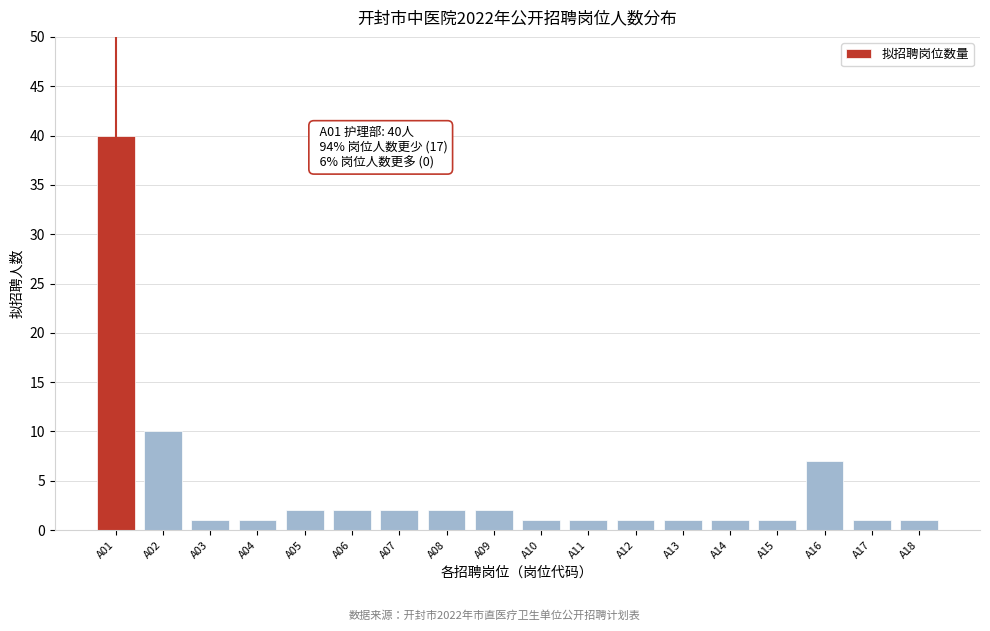

Reading right to left, transcribe all the data shown in this chart.

1	1	7	1	1	1	1	1	1	2	2	2	2	2	1	1	10	40